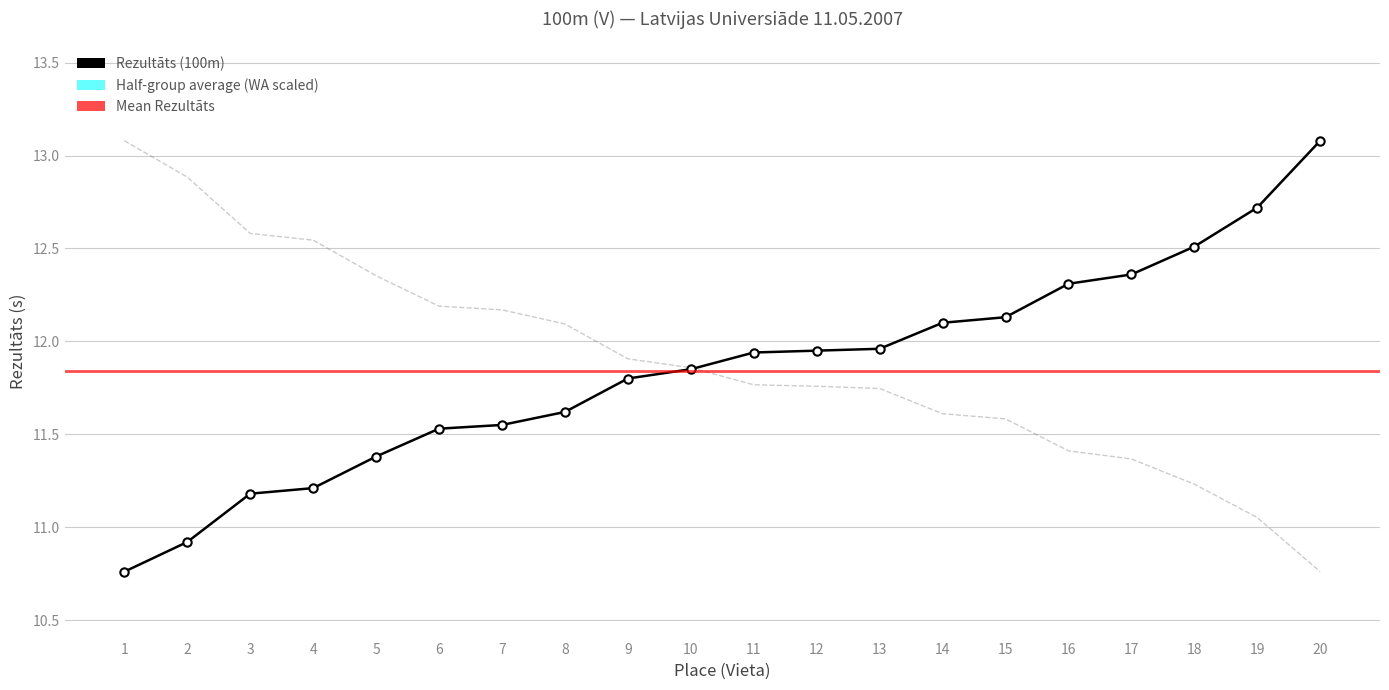

What is the spread (max minus min) of values at 15?

0.5